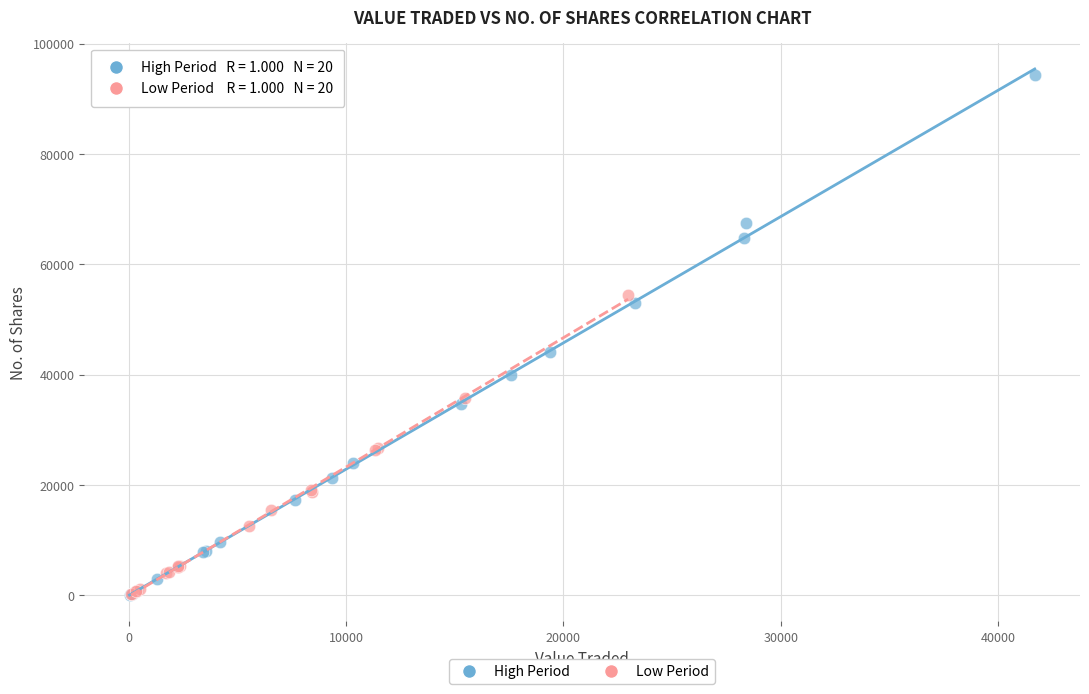

Which series reaches the maximum Y coordinate?

High Period